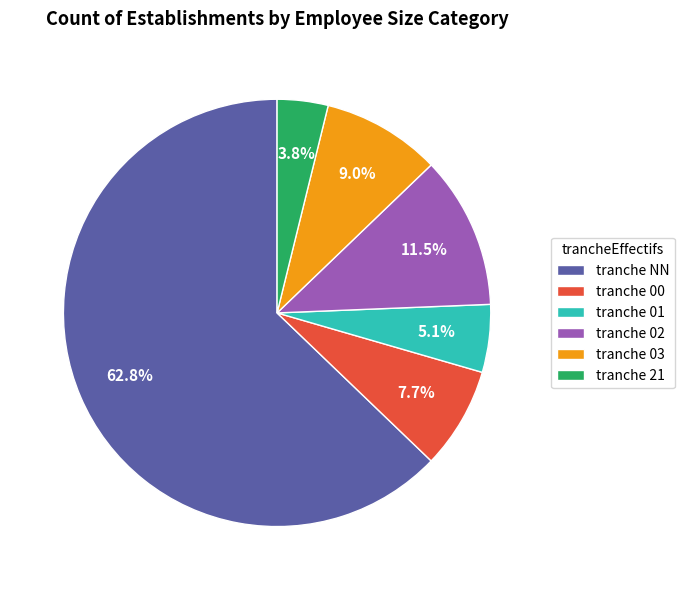

Rank the categories by value from lowest to highest.

tranche 21, tranche 01, tranche 00, tranche 03, tranche 02, tranche NN